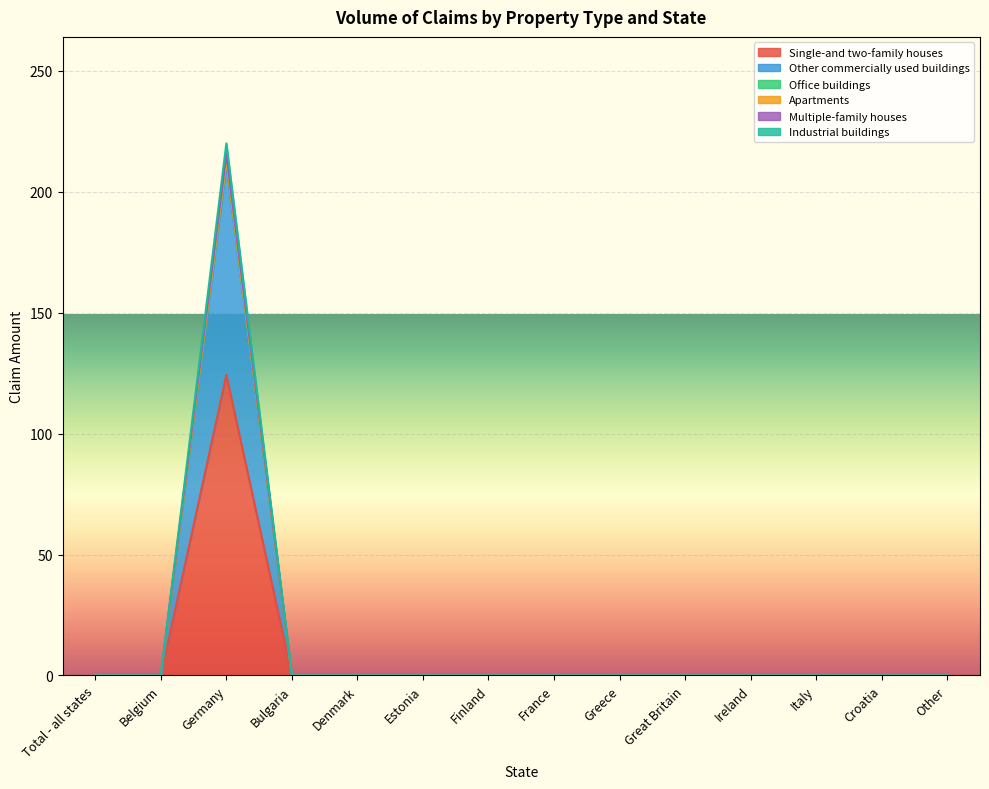

At which category is the sum across all series the highest?

Germany